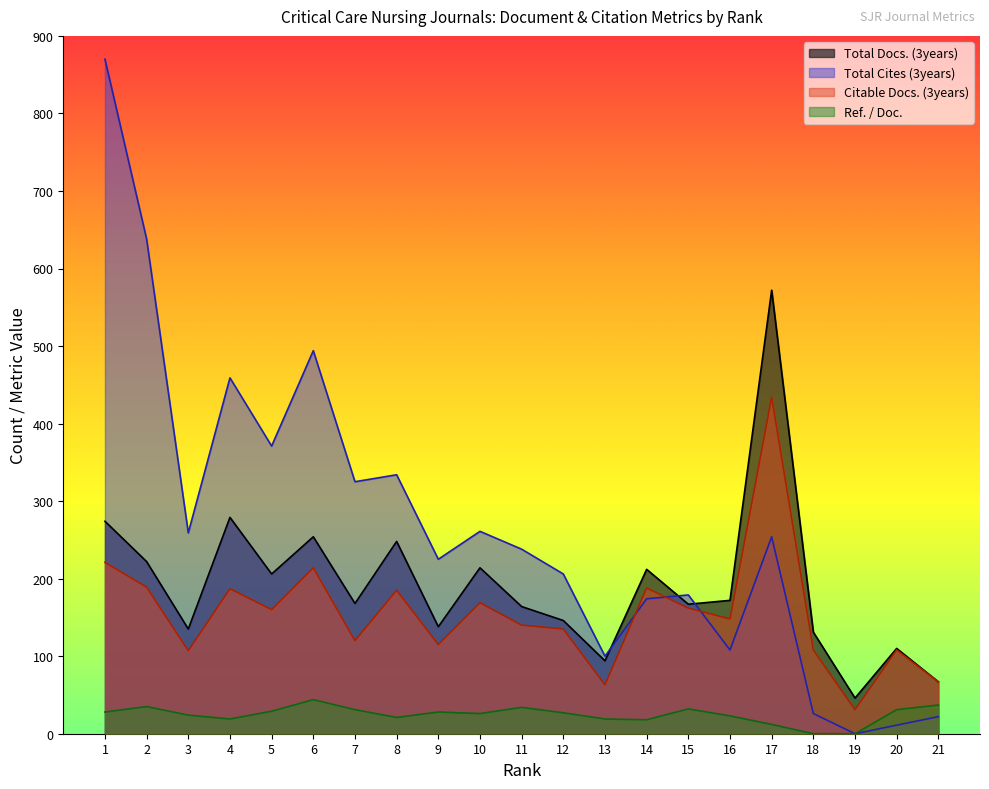

Where is Citable Docs. (3years) nearest to the value 232?

1